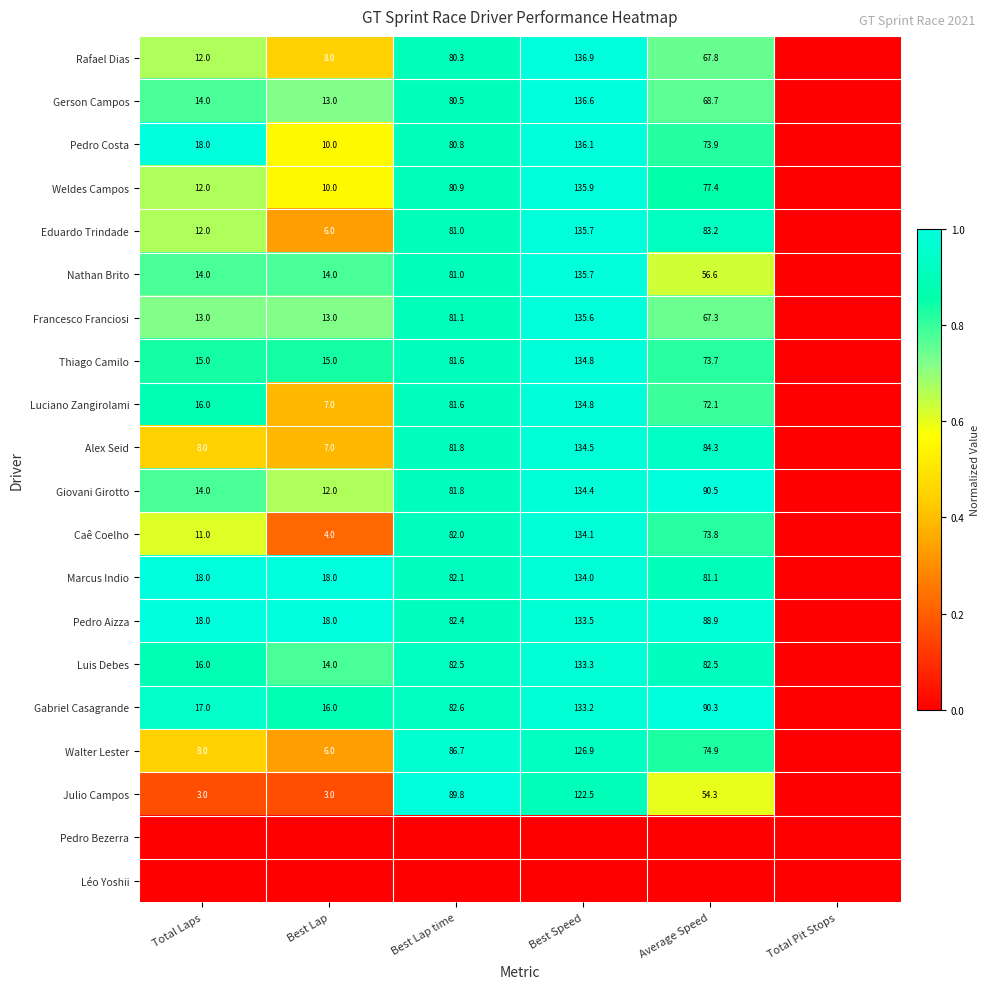

What is the sum of the Rafael Dias values at Best Lap and Total Laps?

20.0